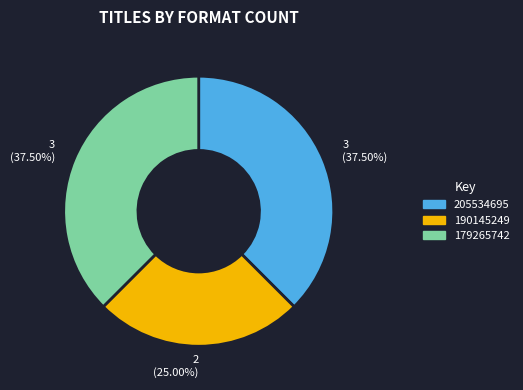

Is there a majority slice in this chart?

No